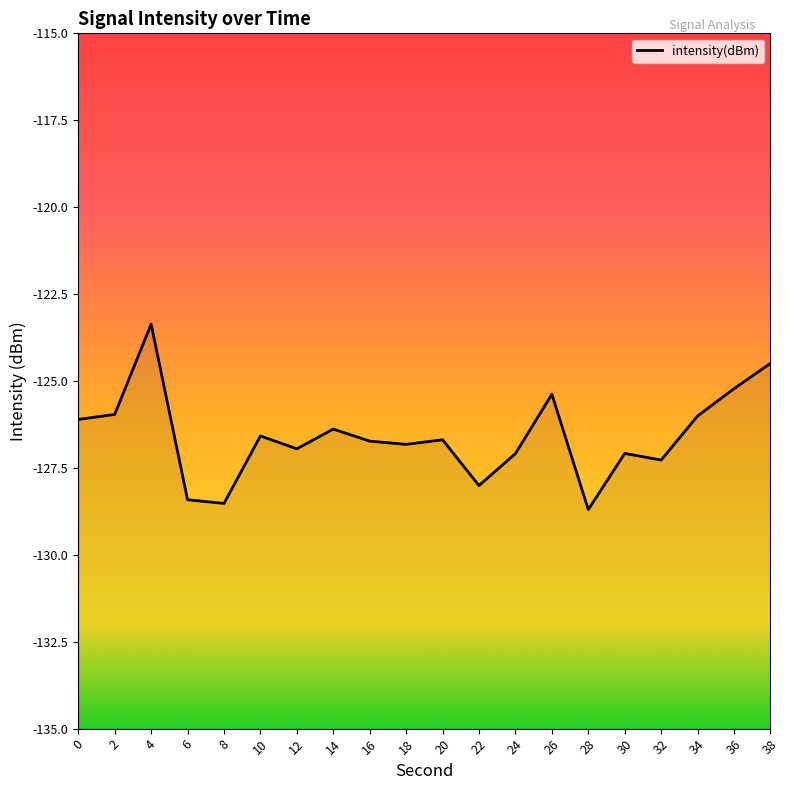

Which label corresponds to the largest value in the chart?

4